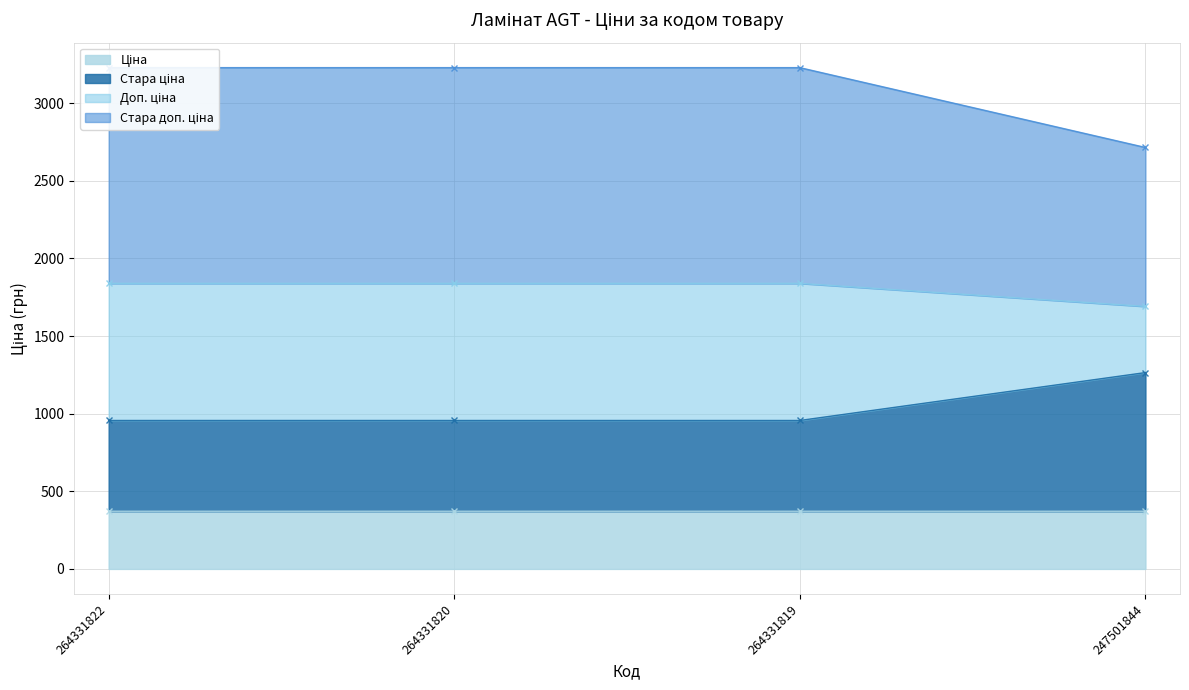

What is the approximate value of Стара ціна at 264331819?

371.4